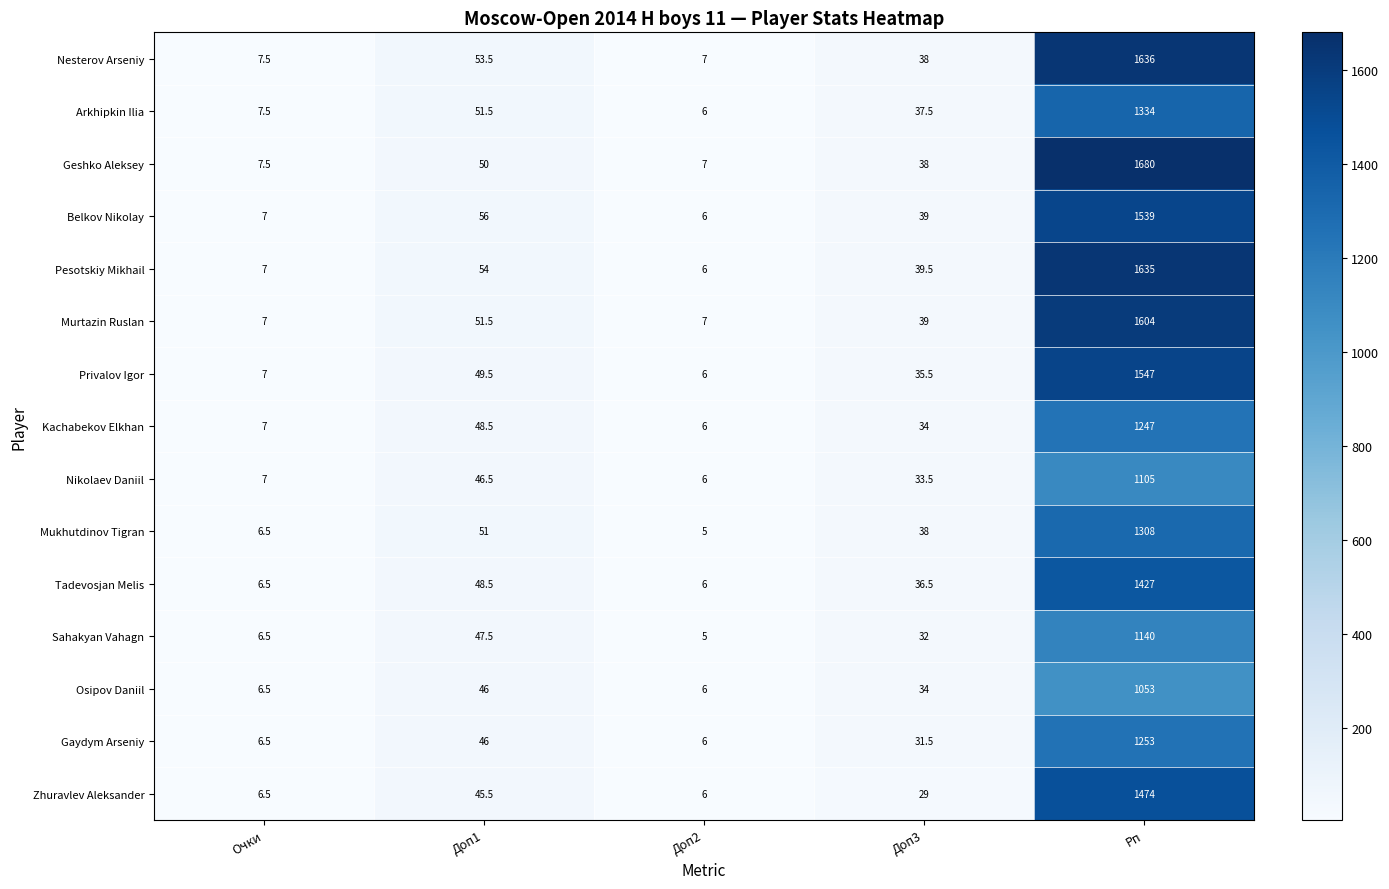

What is the difference between the highest and lowest values at Доп2?

2.0